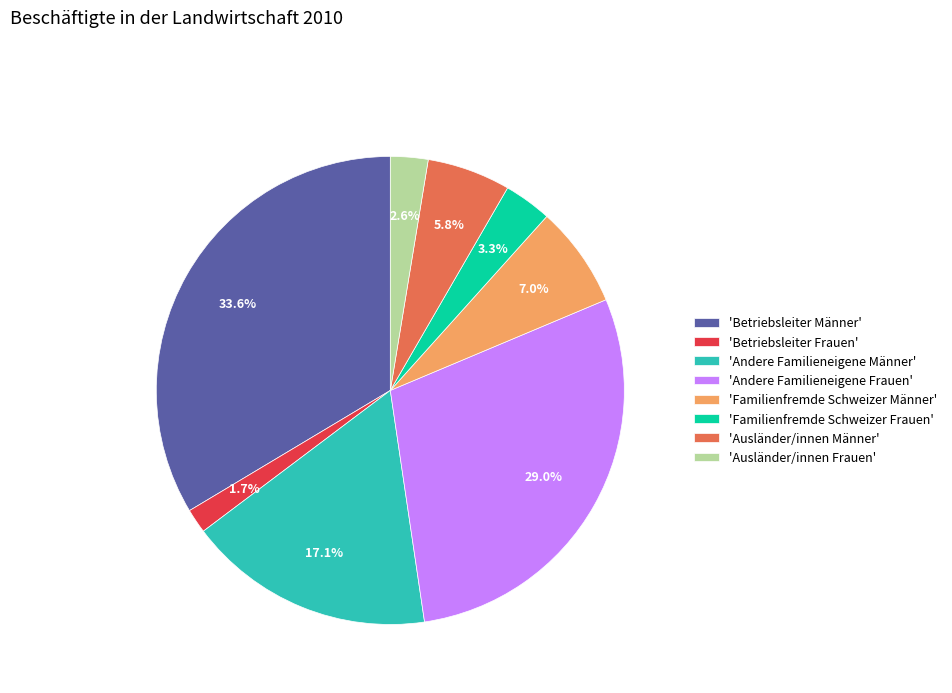

Approximately how many times larger is the value at 'Ausländer/innen Frauen' compared to 'Familienfremde Schweizer Frauen'?

0.8